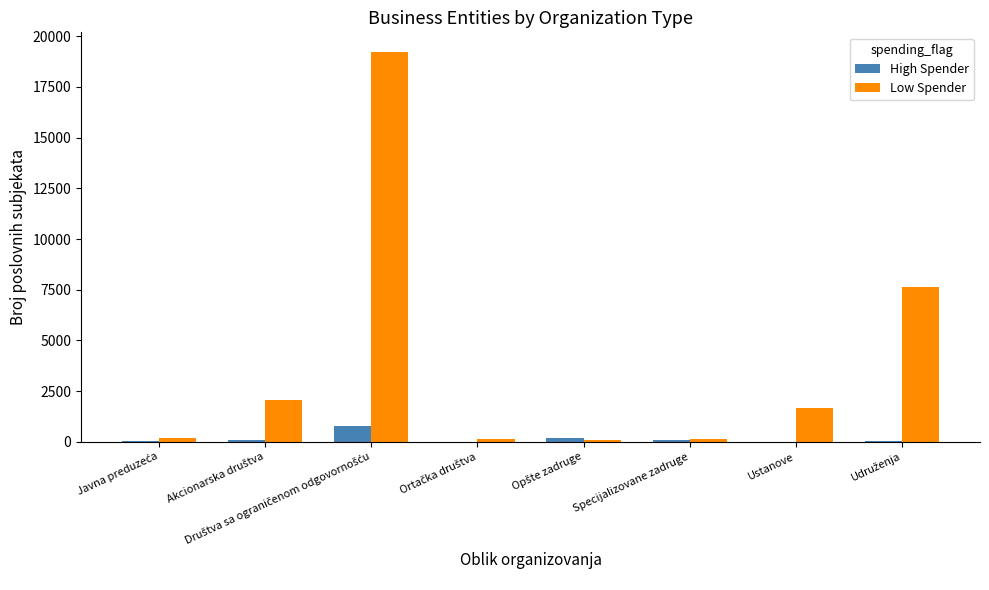

How many categories are shown in the chart?

8